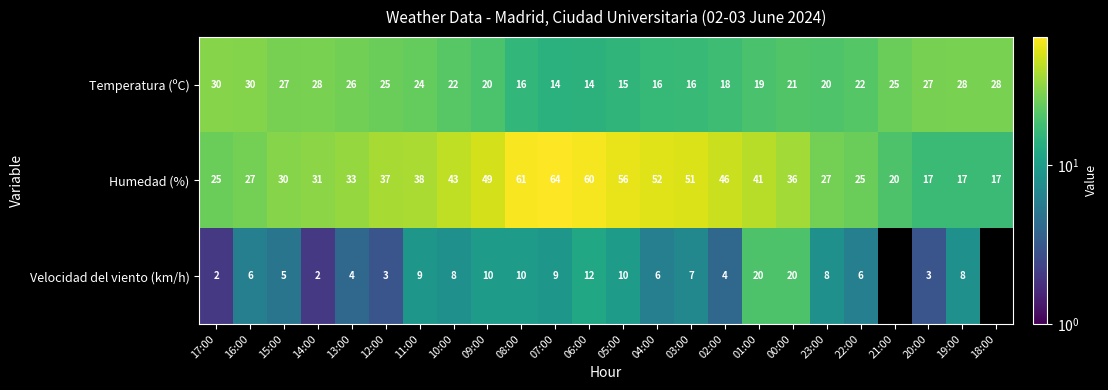

The Velocidad del viento (km/h) series shows 3 at 14:00. True or false?

False